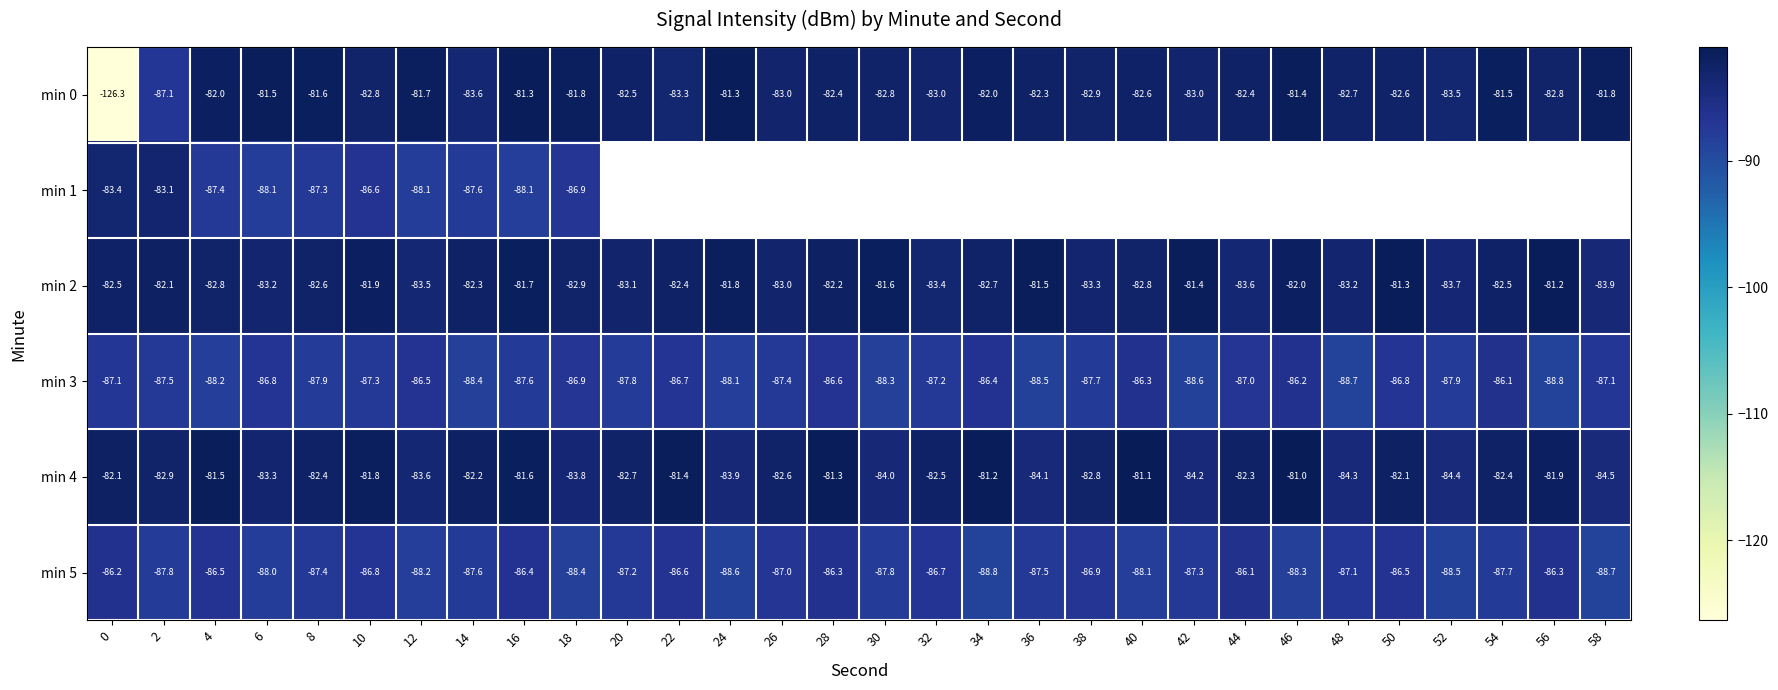

Rank the categories by min 0 value from lowest to highest.

0, 2, 14, 52, 22, 42, 26, 32, 38, 10, 56, 30, 48, 50, 40, 20, 44, 28, 36, 34, 4, 58, 18, 12, 8, 54, 6, 46, 16, 24